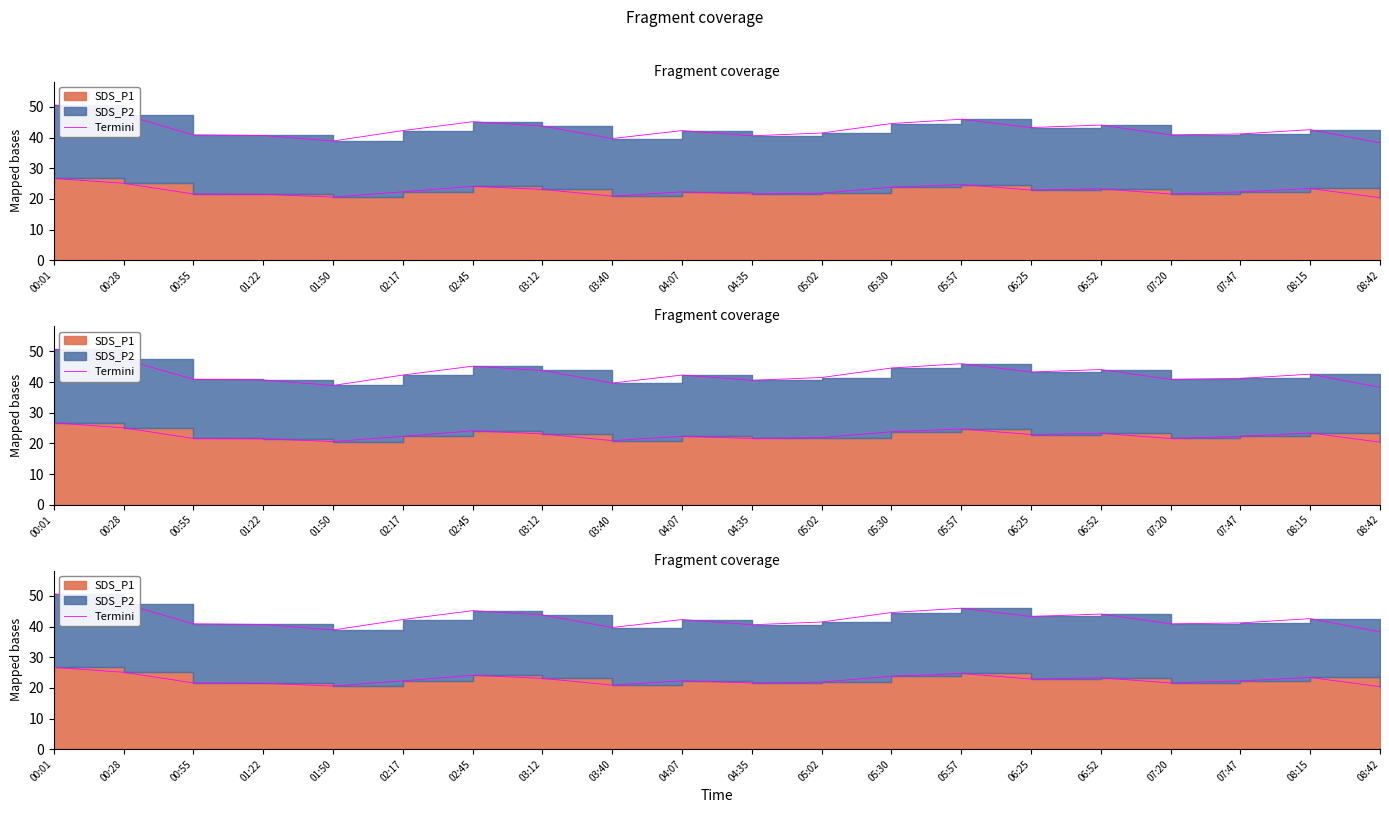

At which label is the value closest to 23?

03:12